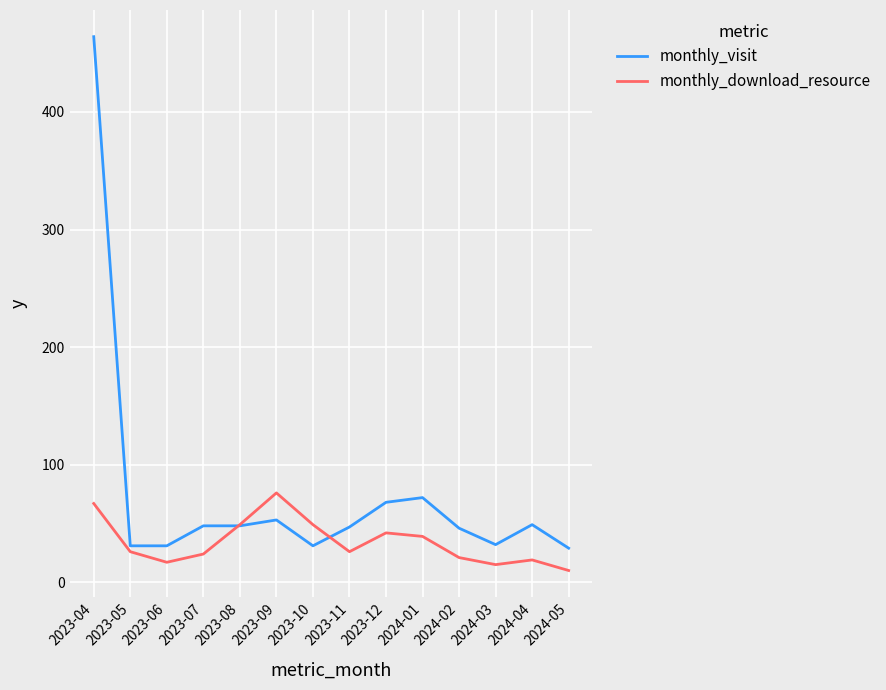

How many lines are shown in the chart?

2